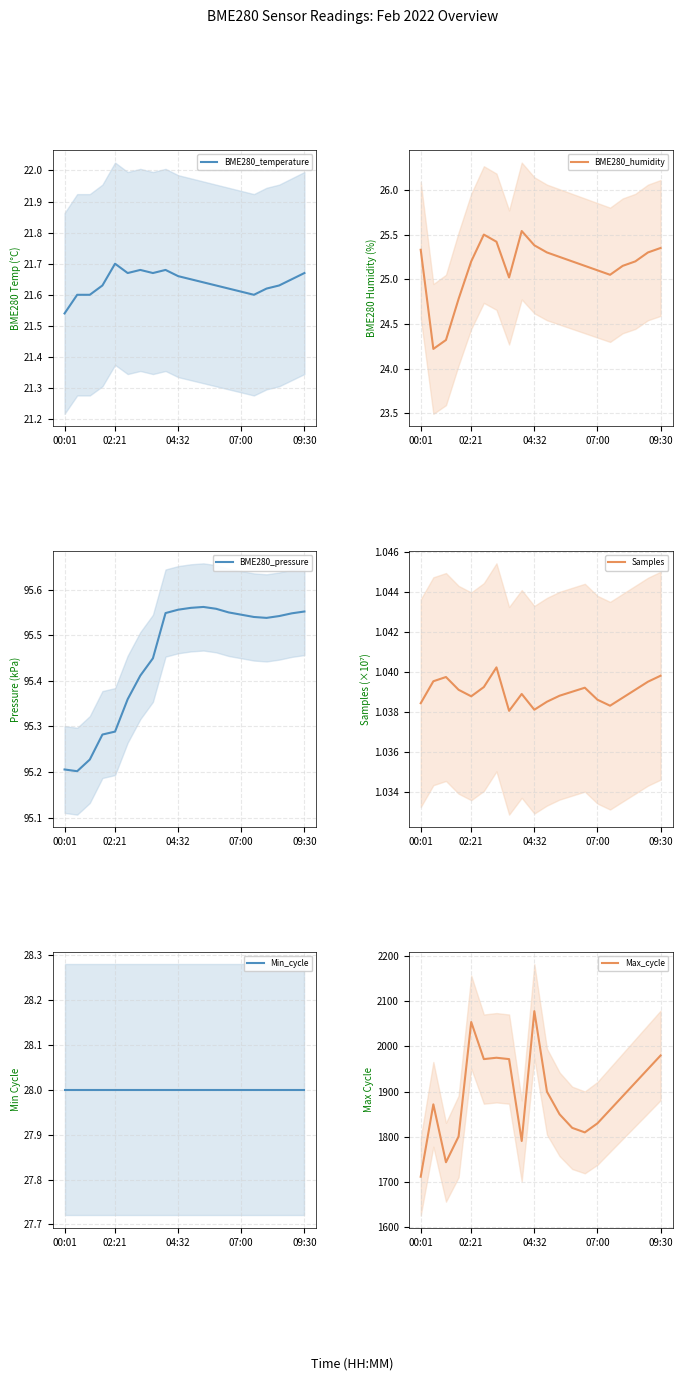

True or false: Min_cycle and BME280_pressure cross at least once.

False